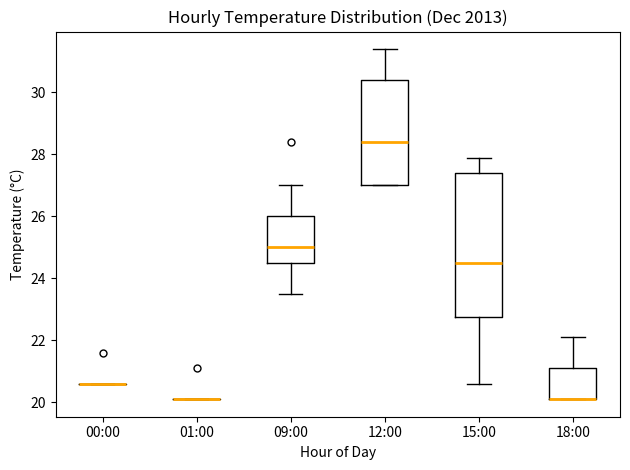

Reading left to right, read every box against the y-axis: the position of its median line, the range the box covers, and the ends of its whiskers. The values are not printed on the chart, so give them approximately, as read against the axis.

00:00: box collapsed to a line at 20.6, whiskers 20.6 to 20.6
01:00: box collapsed to a line at 20.2, whiskers 20.2 to 20.2
09:00: median 25.0, box 24.6 to 26.0, whiskers 23.6 to 27.0
12:00: median 28.4, box 27.0 to 30.4, whiskers 27.0 to 31.4
15:00: median 24.6, box 22.8 to 27.4, whiskers 20.6 to 28.0
18:00: median 20.2 (drawn on the box's lower edge), box 20.2 to 21.2, whiskers 20.2 to 22.2